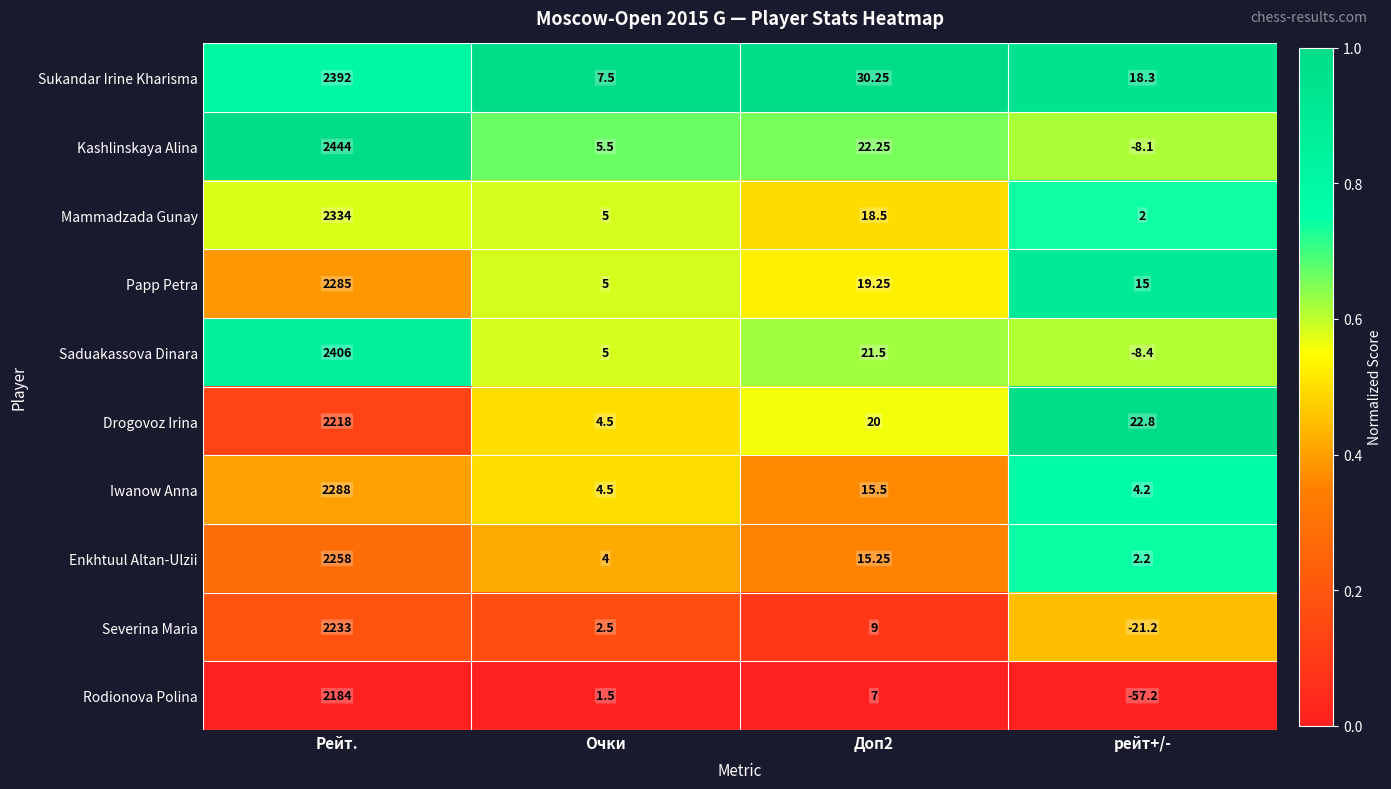

At which label does Mammadzada Gunay first exceed 18?

Рейт.